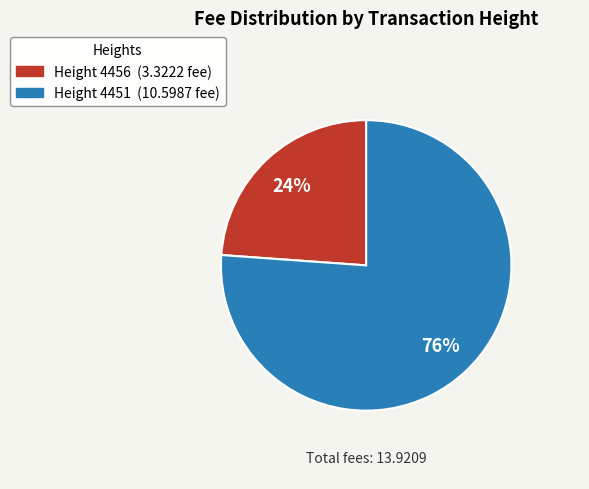

To the nearest percent, what is the difference between the largest and smallest slice percentages?

52%